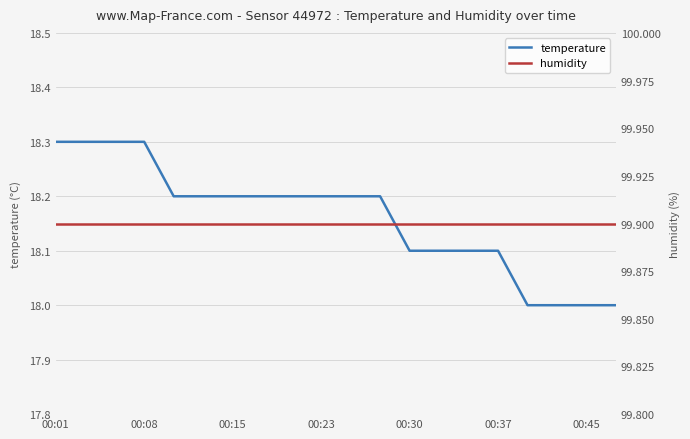

How many temperature values are between 18 and 19?

20